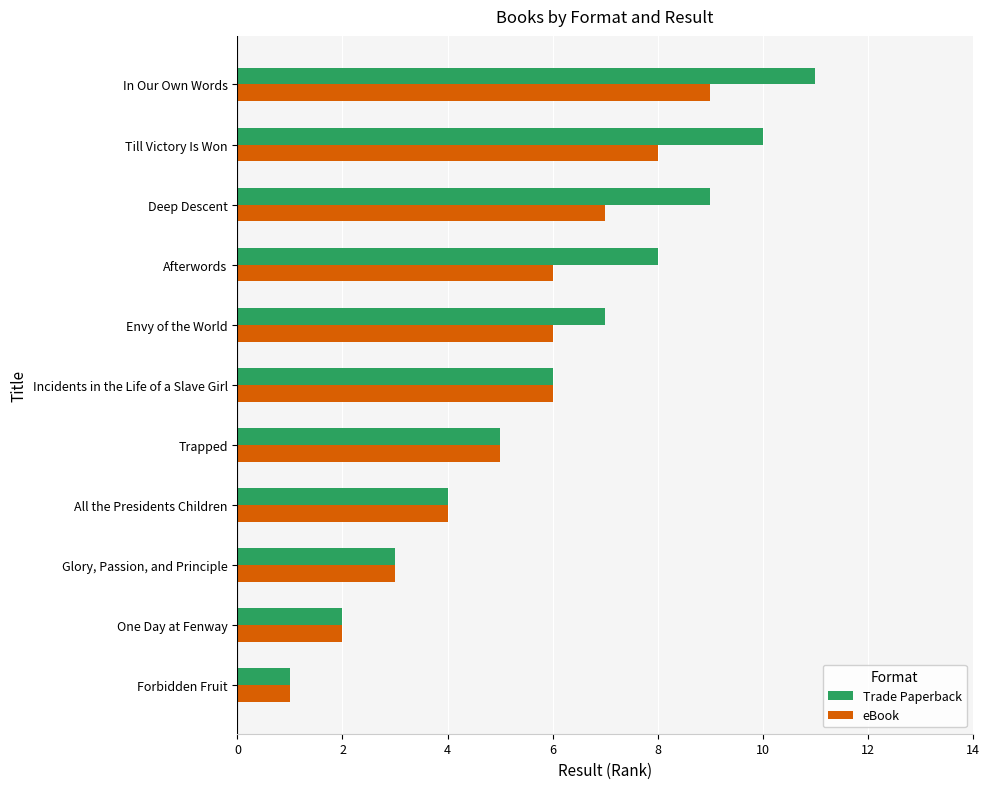

Which series has the widest spread of values?

Trade Paperback